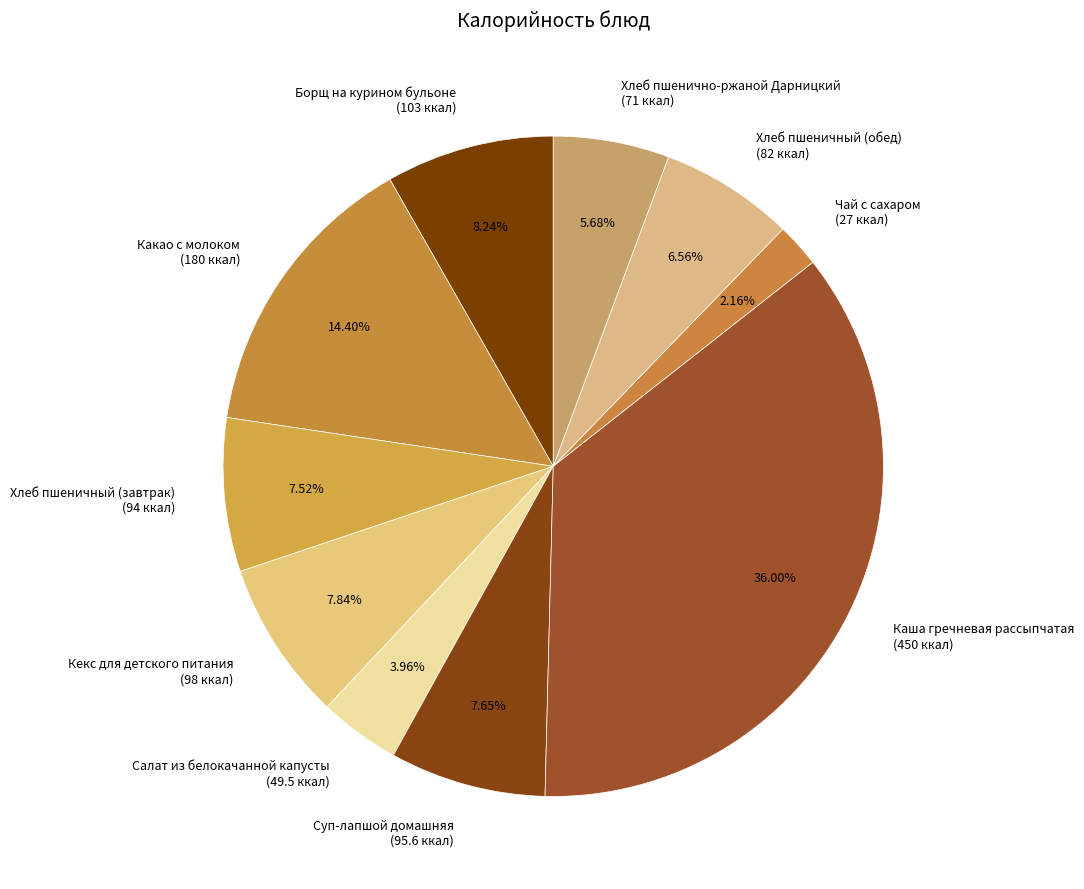

To the nearest percent, what is the difference between the Хлеб пшенично-ржаной Дарницкий and Салат из белокачанной капусты slice percentages?

2%